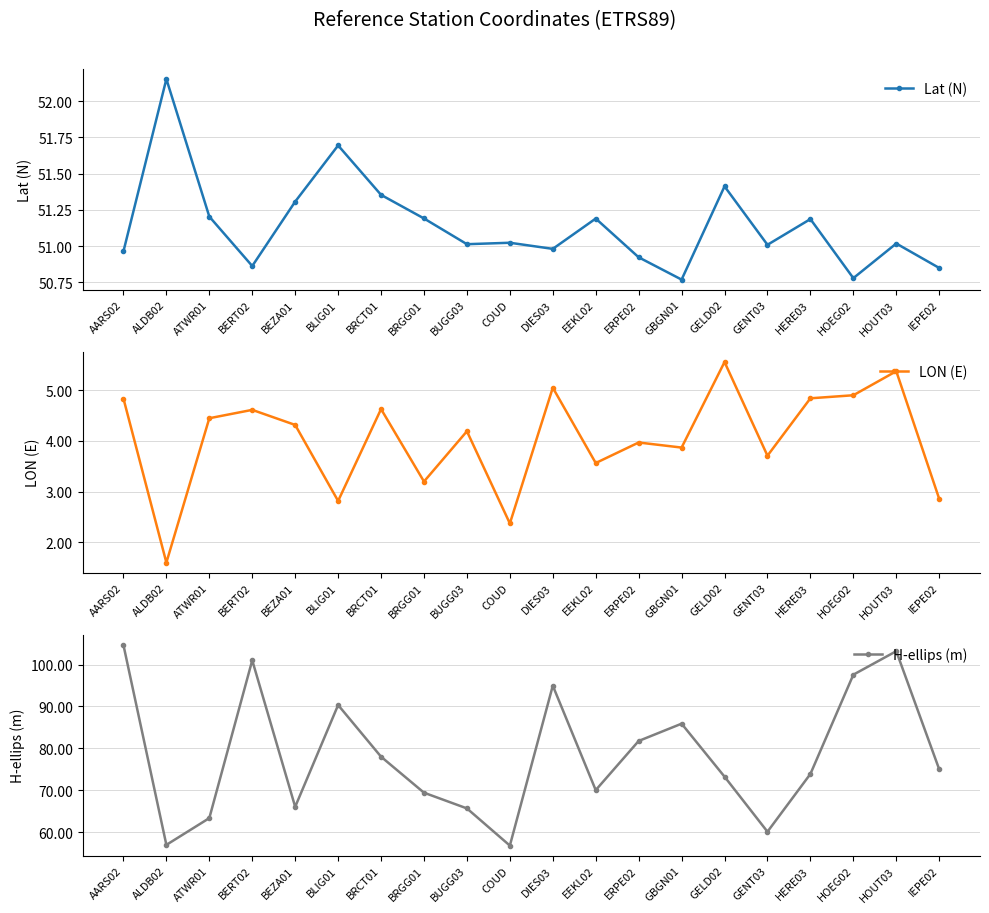

How many series are shown in this chart?

3